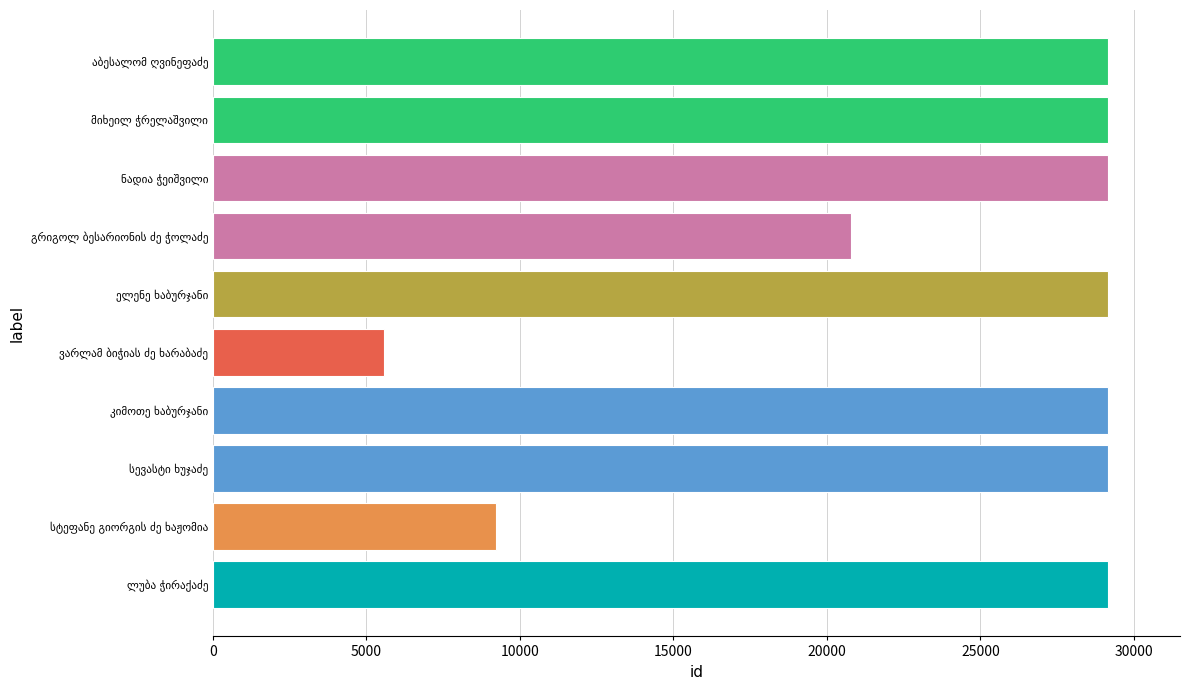

What is the difference between the maximum and minimum values?

23586